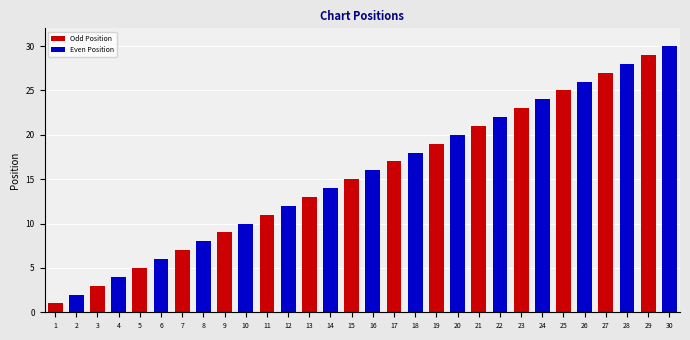

Reading left to right, extract all data points from this chart.

1=1	2=2	3=3	4=4	5=5	6=6	7=7	8=8	9=9	10=10	11=11	12=12	13=13	14=14	15=15	16=16	17=17	18=18	19=19	20=20	21=21	22=22	23=23	24=24	25=25	26=26	27=27	28=28	29=29	30=30